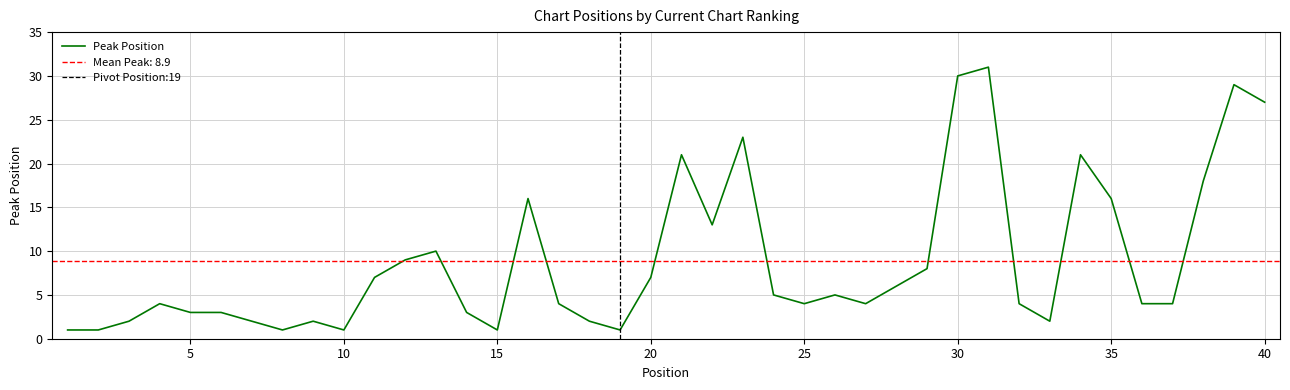

True or false: the data has more than 1 interior local peaks.

True